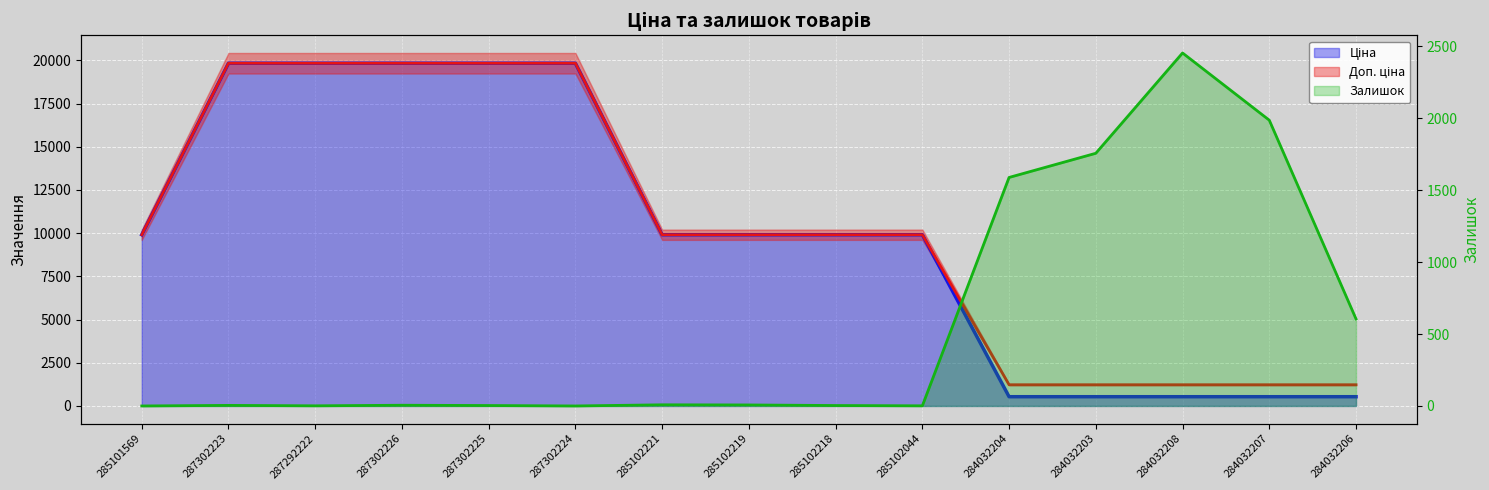

Which series ends up on top after the final intersection of Доп. ціна and Залишок?

Доп. ціна